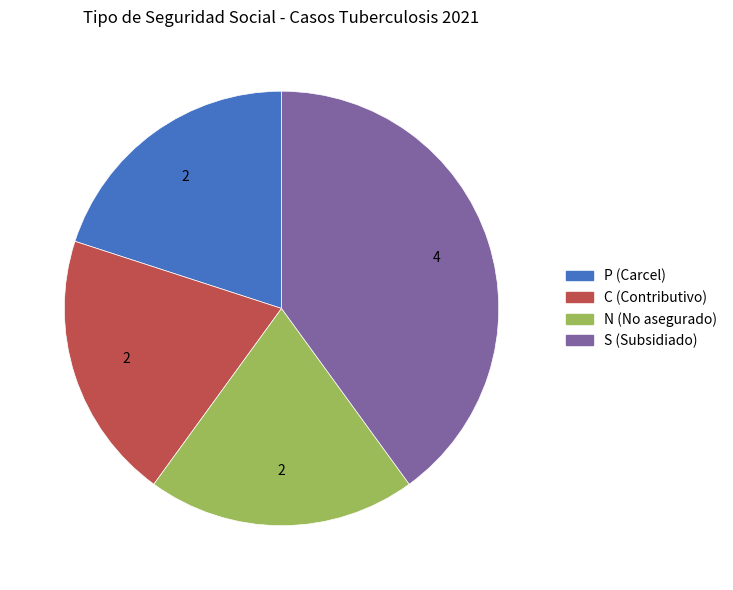

Is there any slice that represents more than half of the pie?

No